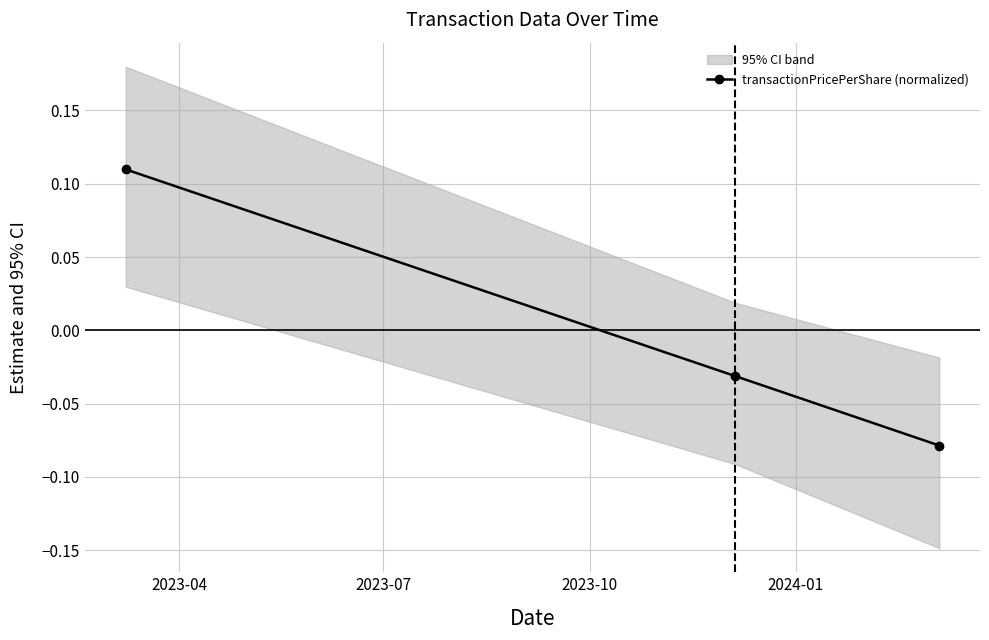

How many data points in transactionPricePerShare (normalized) are less than 0?

2